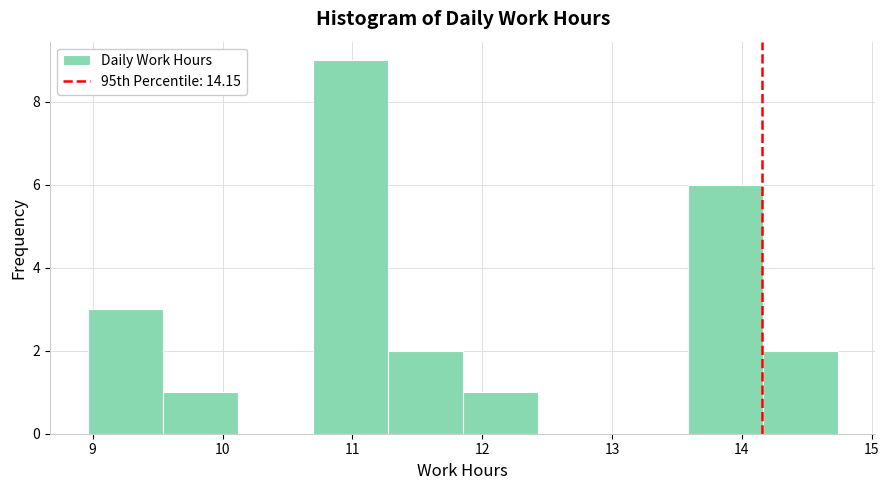

Which range on the x-axis has the tallest bar?

10.7 to 11.3